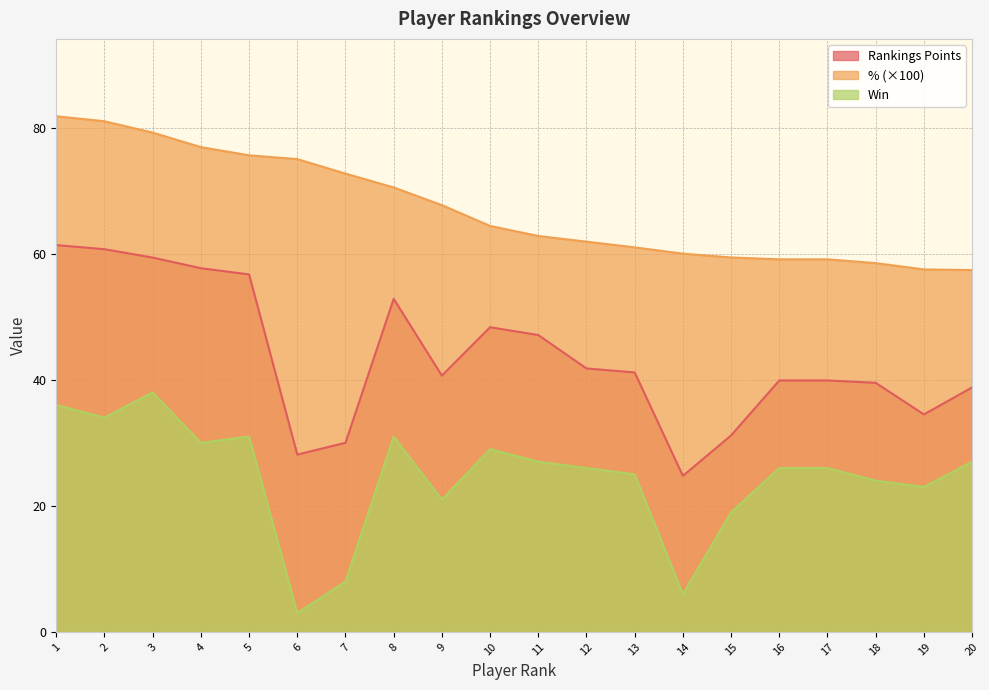

Reading left to right, what are all the values shown in this chart?

Rankings Points: 61.4	60.7	59.4	57.7	56.7	28.1	30.0	52.8	40.6	48.3	47.1	41.8	41.2	24.8	31.2	39.9	39.9	39.5	34.5	38.8
%: 81.8	81.0	79.2	76.9	75.6	75.0	72.7	70.5	67.7	64.4	62.8	61.9	61.0	60.0	59.4	59.1	59.1	58.5	57.5	57.4
Win: 36.0	34.0	38.0	30.0	31.0	3.0	8.0	31.0	21.0	29.0	27.0	26.0	25.0	6.0	19.0	26.0	26.0	24.0	23.0	27.0